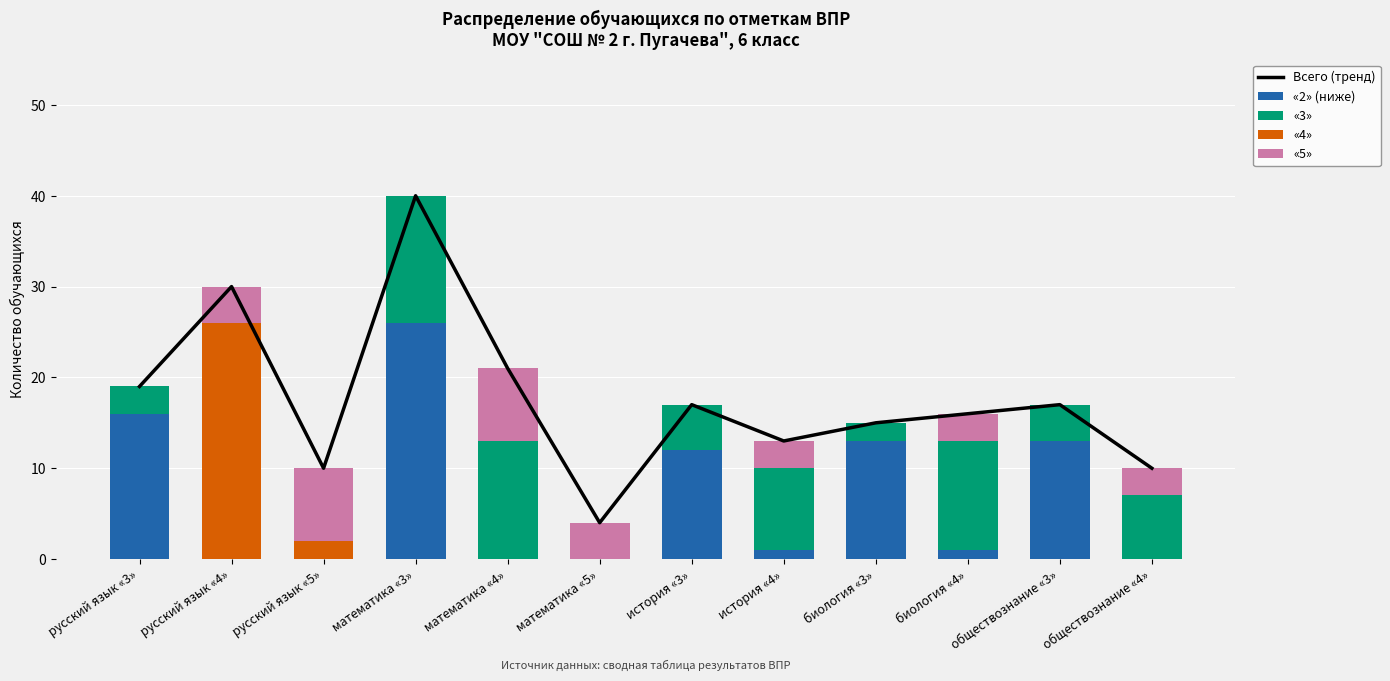

What is the total value across all series at математика «5»?

8